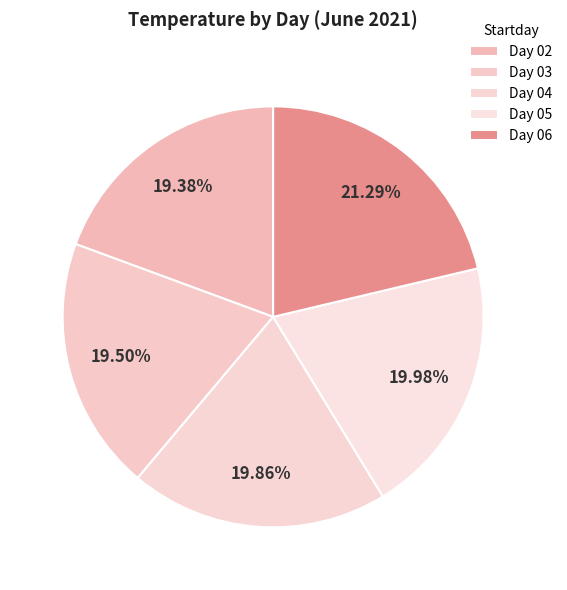

Rank the categories by value from highest to lowest.

06, 05, 04, 03, 02